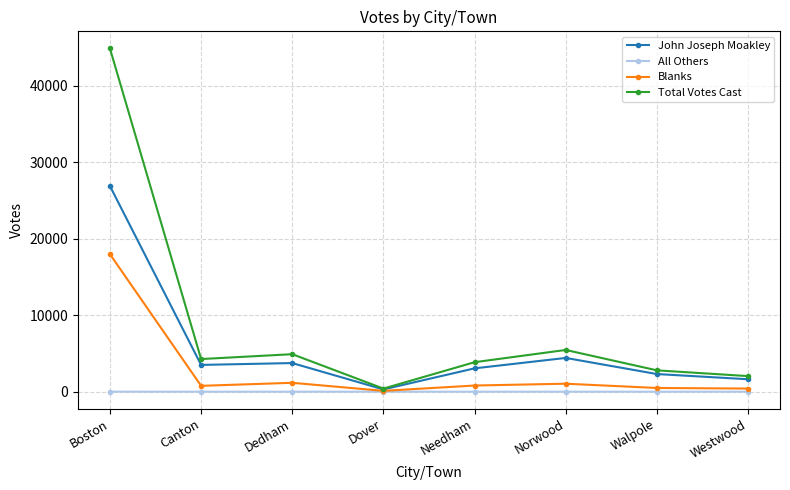

At Canton, list the series in order from smallest to largest.

All Others, Blanks, John Joseph Moakley, Total Votes Cast